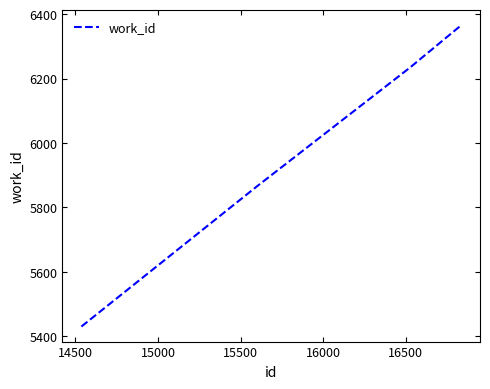

What is the smallest value displayed?

5430